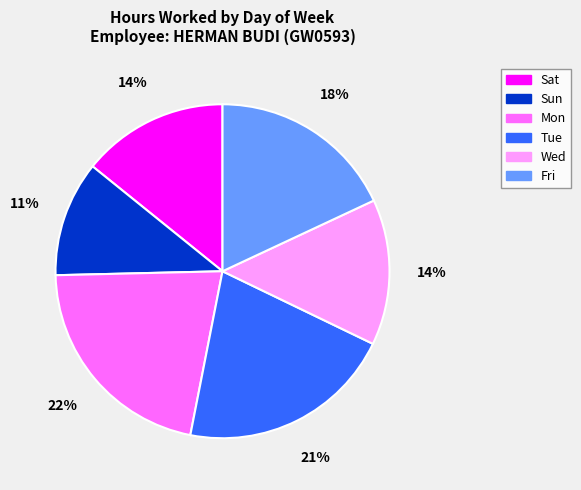

To the nearest percent, what percentage of the pie is Tue?

21%